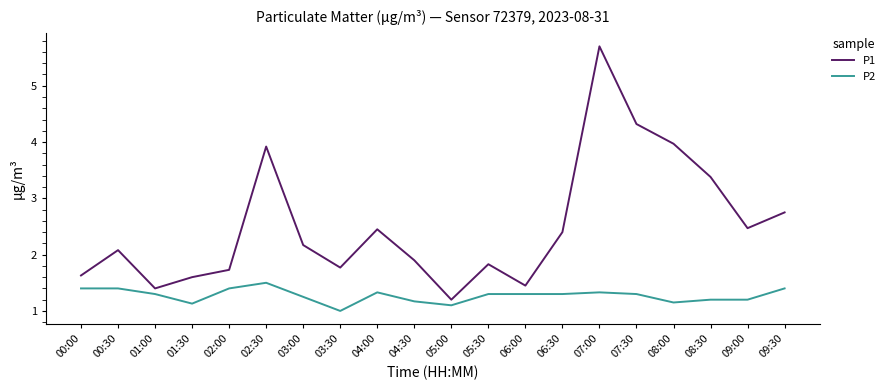

The P1 series shows 0.9 at 08:00. True or false?

False